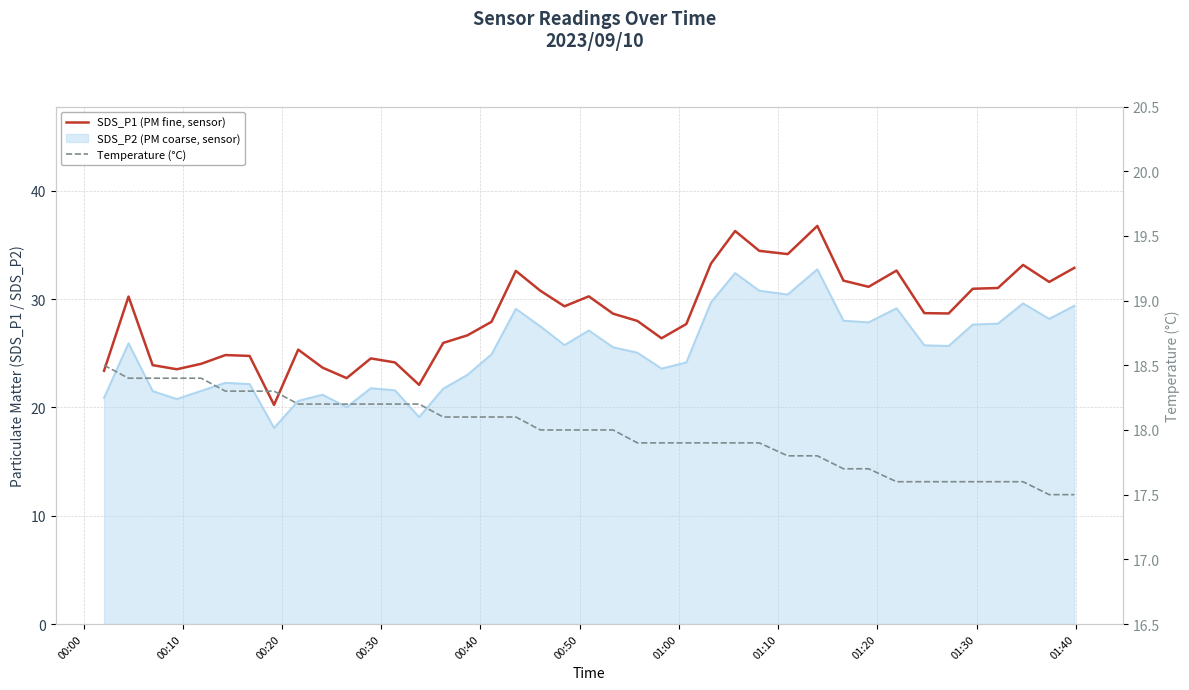

Is this an area chart (filled region under the line)?

No